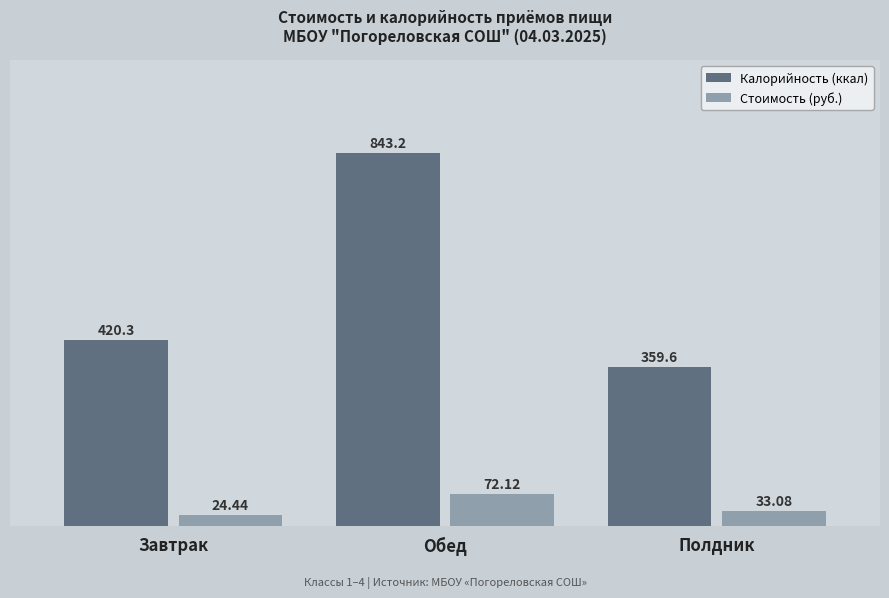

At Полдник, list the series in order from smallest to largest.

Стоимость (руб.), Калорийность (ккал)